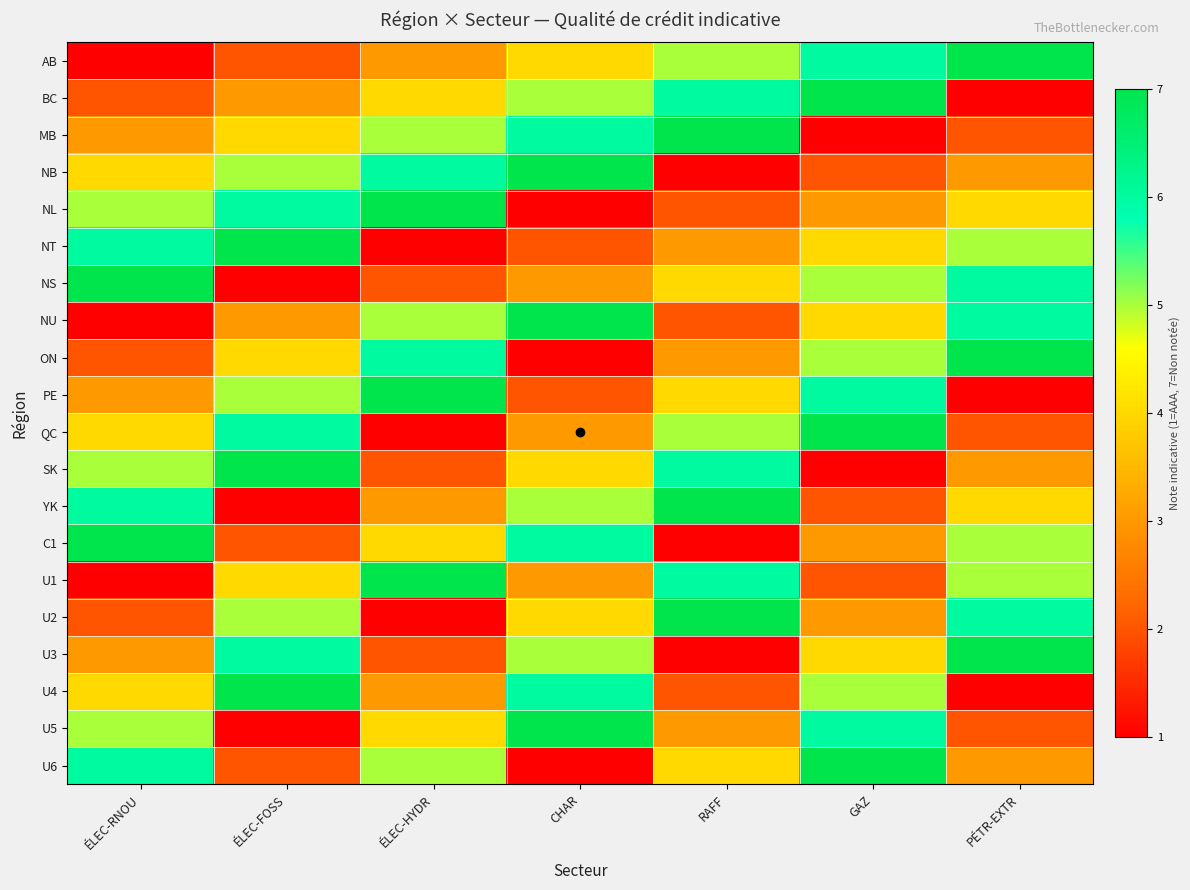

Reading left to right, extract all data points from this chart.

AB: ÉLEC-RNOU=1	ÉLEC-FOSS=2	ÉLEC-HYDR=3	CHAR=4	RAFF=5	GAZ=6	PÉTR-EXTR=7
BC: ÉLEC-RNOU=2	ÉLEC-FOSS=3	ÉLEC-HYDR=4	CHAR=5	RAFF=6	GAZ=7	PÉTR-EXTR=1
MB: ÉLEC-RNOU=3	ÉLEC-FOSS=4	ÉLEC-HYDR=5	CHAR=6	RAFF=7	GAZ=1	PÉTR-EXTR=2
NB: ÉLEC-RNOU=4	ÉLEC-FOSS=5	ÉLEC-HYDR=6	CHAR=7	RAFF=1	GAZ=2	PÉTR-EXTR=3
NL: ÉLEC-RNOU=5	ÉLEC-FOSS=6	ÉLEC-HYDR=7	CHAR=1	RAFF=2	GAZ=3	PÉTR-EXTR=4
NT: ÉLEC-RNOU=6	ÉLEC-FOSS=7	ÉLEC-HYDR=1	CHAR=2	RAFF=3	GAZ=4	PÉTR-EXTR=5
NS: ÉLEC-RNOU=7	ÉLEC-FOSS=1	ÉLEC-HYDR=2	CHAR=3	RAFF=4	GAZ=5	PÉTR-EXTR=6
NU: ÉLEC-RNOU=1	ÉLEC-FOSS=3	ÉLEC-HYDR=5	CHAR=7	RAFF=2	GAZ=4	PÉTR-EXTR=6
ON: ÉLEC-RNOU=2	ÉLEC-FOSS=4	ÉLEC-HYDR=6	CHAR=1	RAFF=3	GAZ=5	PÉTR-EXTR=7
PE: ÉLEC-RNOU=3	ÉLEC-FOSS=5	ÉLEC-HYDR=7	CHAR=2	RAFF=4	GAZ=6	PÉTR-EXTR=1
QC: ÉLEC-RNOU=4	ÉLEC-FOSS=6	ÉLEC-HYDR=1	CHAR=3	RAFF=5	GAZ=7	PÉTR-EXTR=2
SK: ÉLEC-RNOU=5	ÉLEC-FOSS=7	ÉLEC-HYDR=2	CHAR=4	RAFF=6	GAZ=1	PÉTR-EXTR=3
YK: ÉLEC-RNOU=6	ÉLEC-FOSS=1	ÉLEC-HYDR=3	CHAR=5	RAFF=7	GAZ=2	PÉTR-EXTR=4
C1: ÉLEC-RNOU=7	ÉLEC-FOSS=2	ÉLEC-HYDR=4	CHAR=6	RAFF=1	GAZ=3	PÉTR-EXTR=5
U1: ÉLEC-RNOU=1	ÉLEC-FOSS=4	ÉLEC-HYDR=7	CHAR=3	RAFF=6	GAZ=2	PÉTR-EXTR=5
U2: ÉLEC-RNOU=2	ÉLEC-FOSS=5	ÉLEC-HYDR=1	CHAR=4	RAFF=7	GAZ=3	PÉTR-EXTR=6
U3: ÉLEC-RNOU=3	ÉLEC-FOSS=6	ÉLEC-HYDR=2	CHAR=5	RAFF=1	GAZ=4	PÉTR-EXTR=7
U4: ÉLEC-RNOU=4	ÉLEC-FOSS=7	ÉLEC-HYDR=3	CHAR=6	RAFF=2	GAZ=5	PÉTR-EXTR=1
U5: ÉLEC-RNOU=5	ÉLEC-FOSS=1	ÉLEC-HYDR=4	CHAR=7	RAFF=3	GAZ=6	PÉTR-EXTR=2
U6: ÉLEC-RNOU=6	ÉLEC-FOSS=2	ÉLEC-HYDR=5	CHAR=1	RAFF=4	GAZ=7	PÉTR-EXTR=3